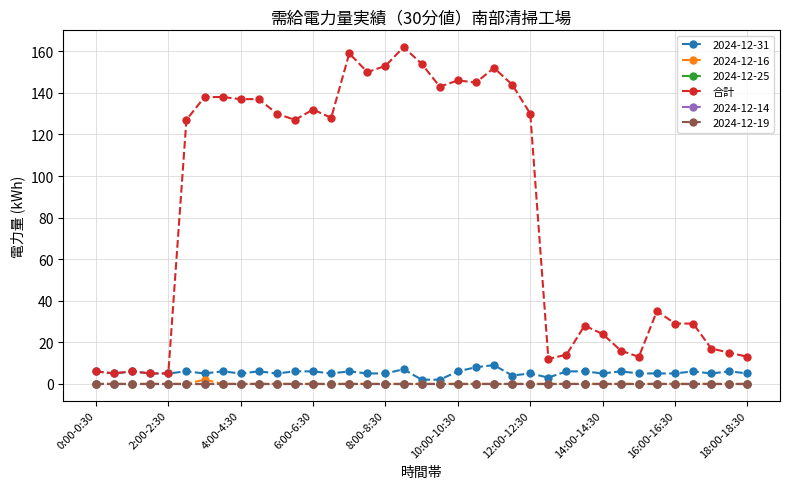

Which label corresponds to the smallest value in the chart?

2:00-2:30